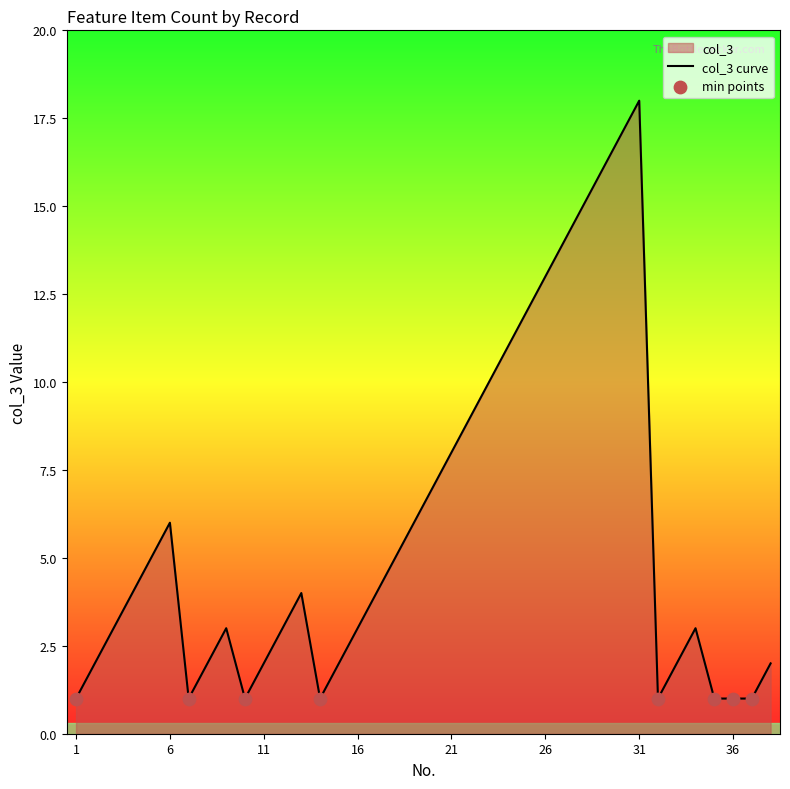

Between 7 and 12, which is larger?

12